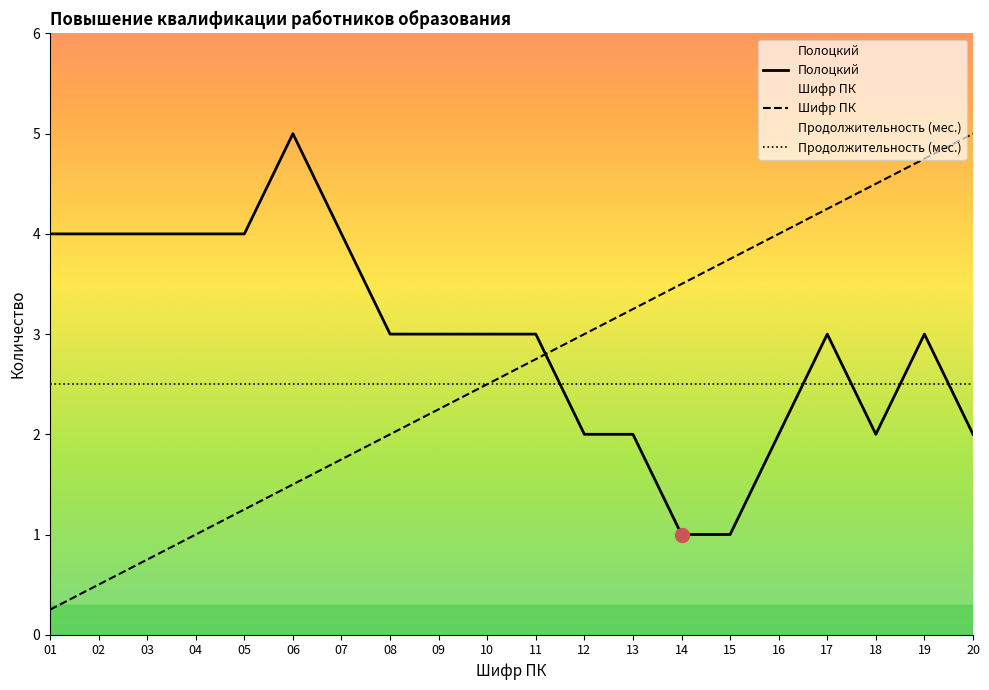

How many intersections are there between Шифр ПК and Полоцкий?

1